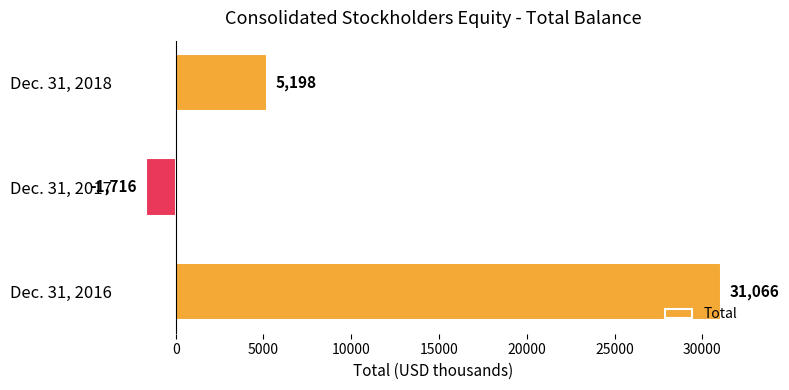

What is the difference between the maximum and minimum values?

32782